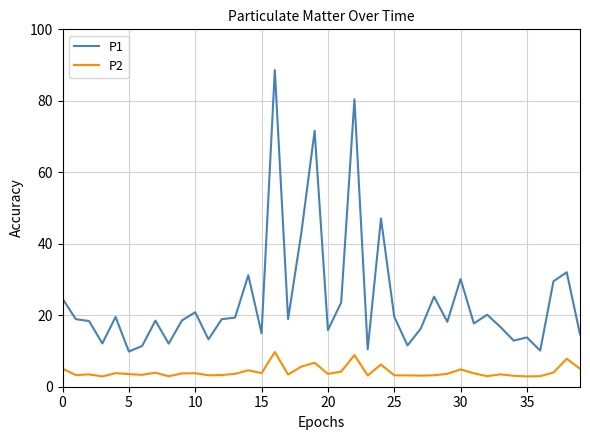

What is the lowest value of the P2 series?

2.9